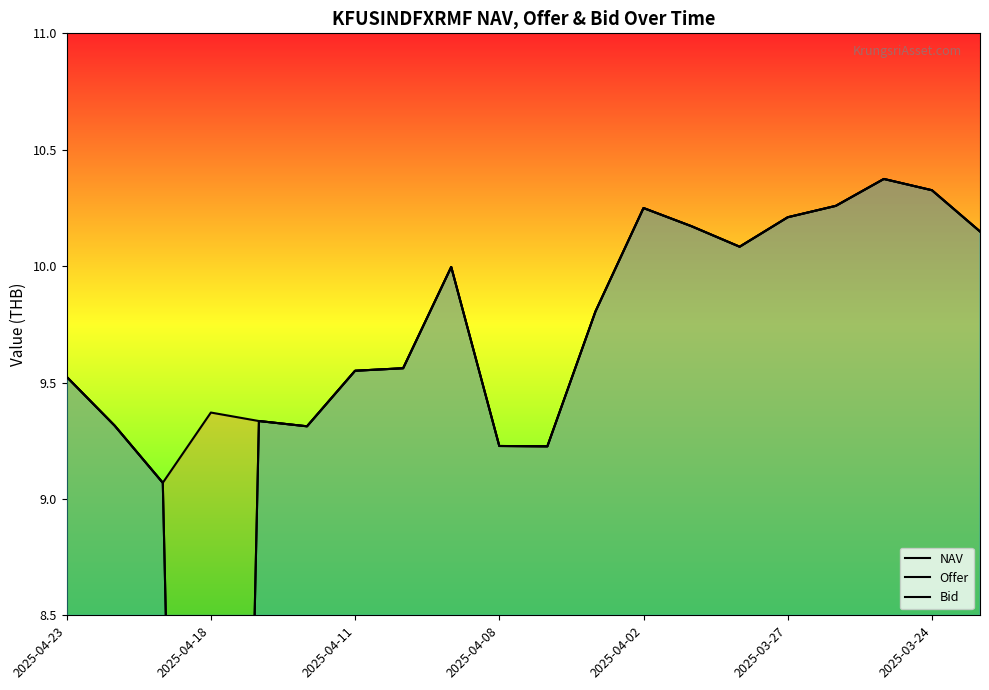

How many lines are shown in the chart?

3